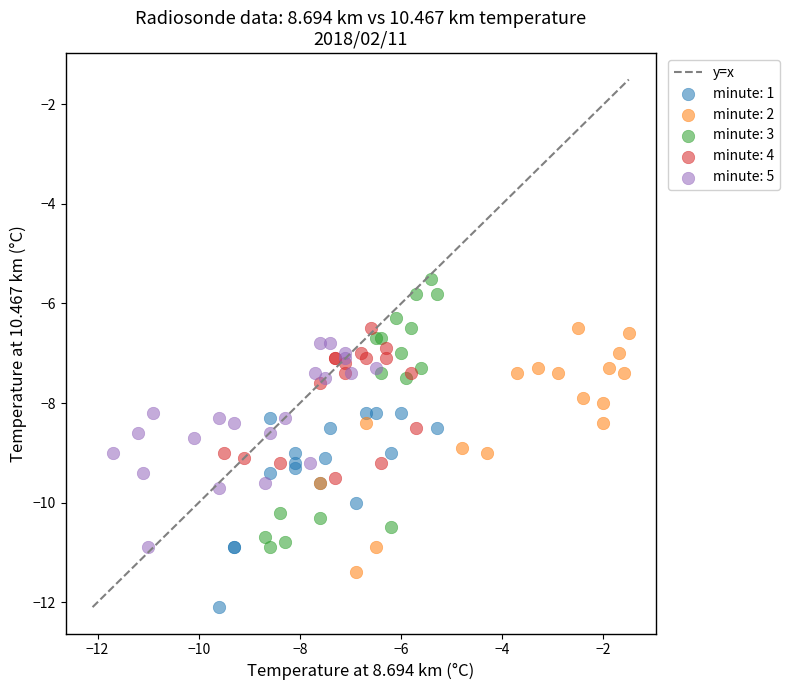

Which series reaches the minimum Y coordinate?

minute: 1